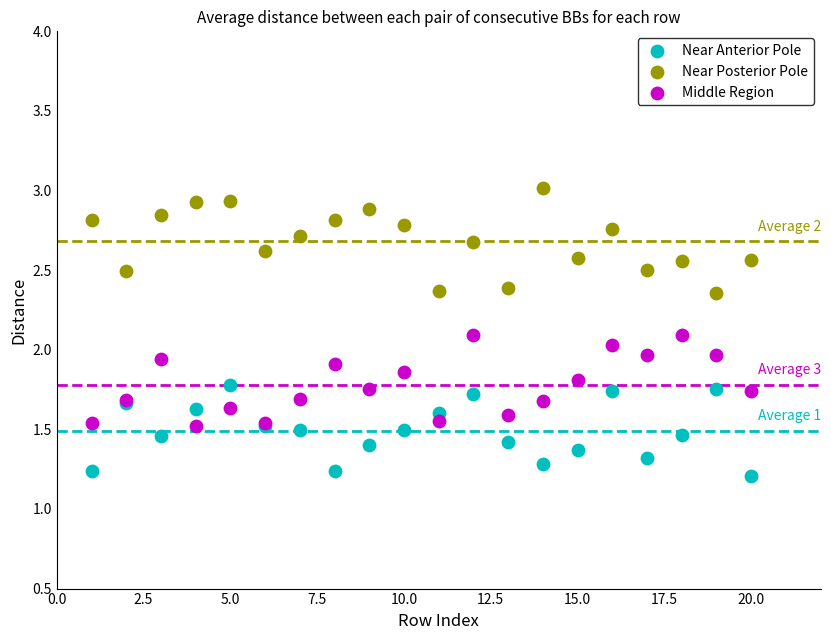

Which series has the largest Y range (max minus min)?

Near Posterior Pole